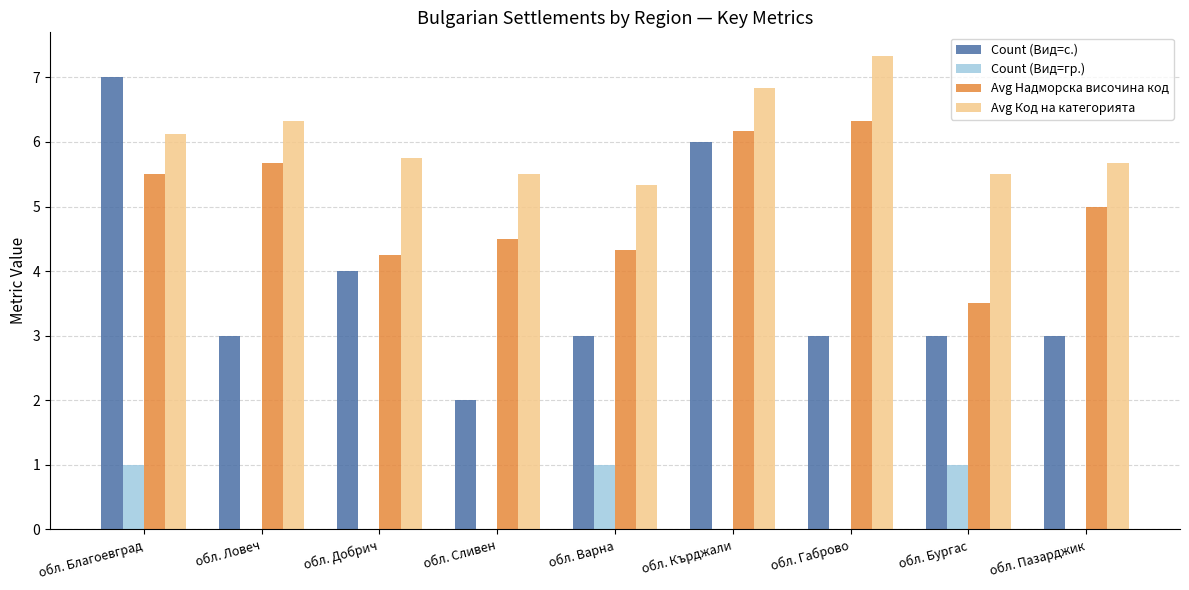

Which label corresponds to the largest value in the chart?

обл. Габрово